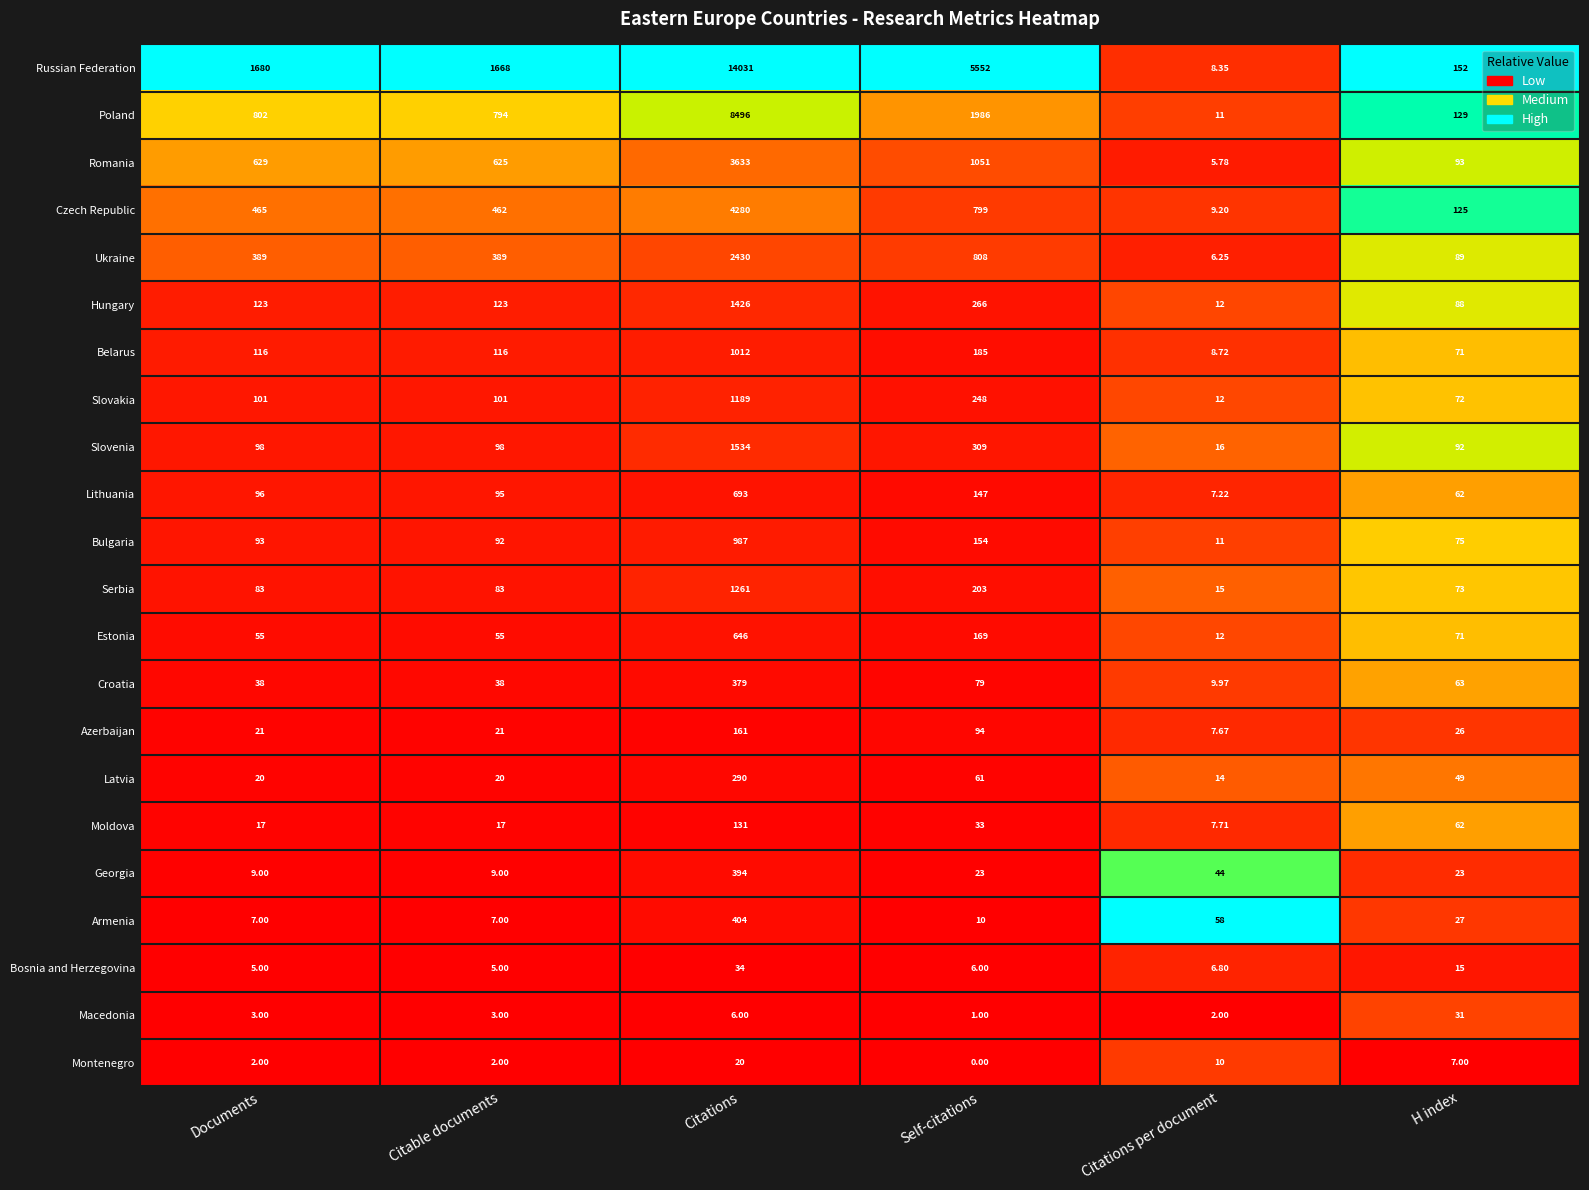

Which series changed the most between Citations per document and H index?

Russian Federation